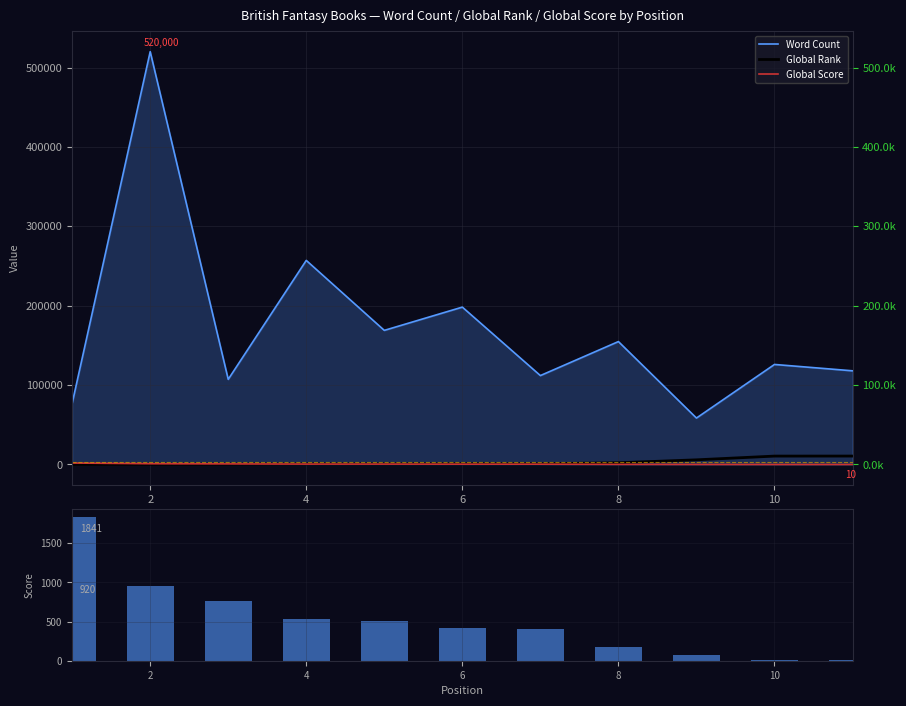

Which category has the highest value across all series?

2